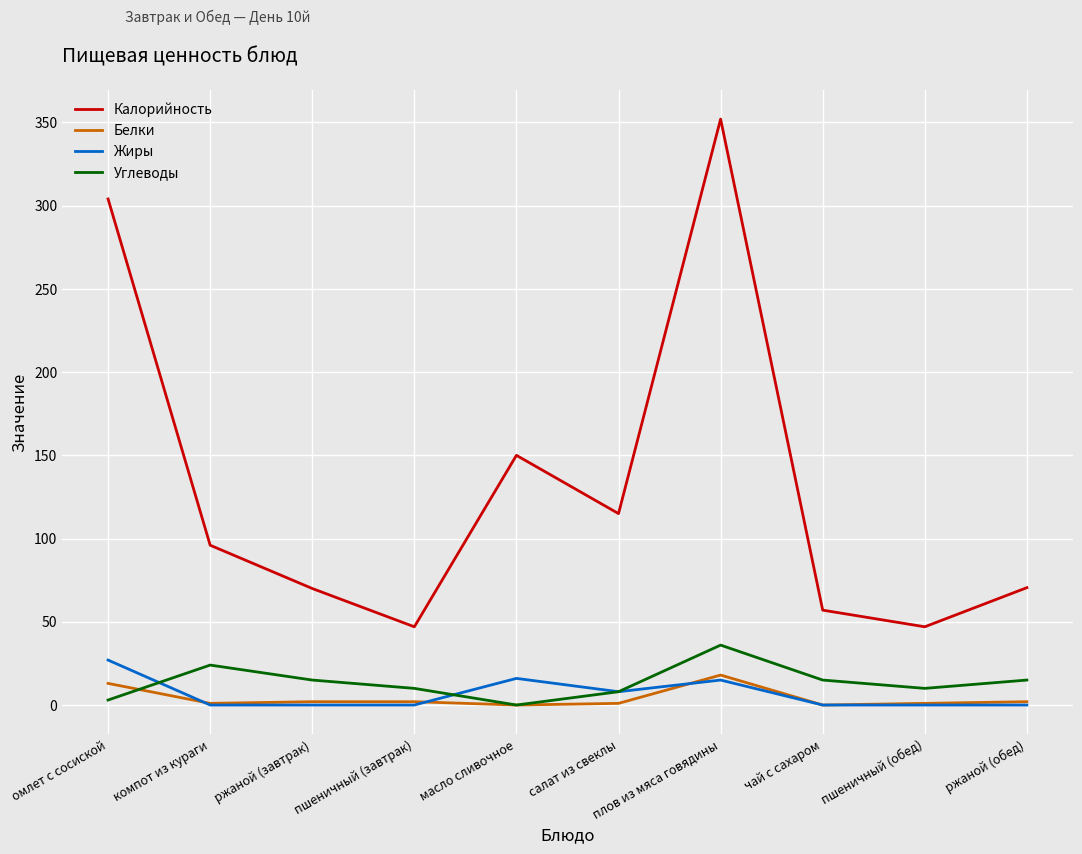

In Белки, how many points are lower than both neighbors (excluding endpoints)?

3